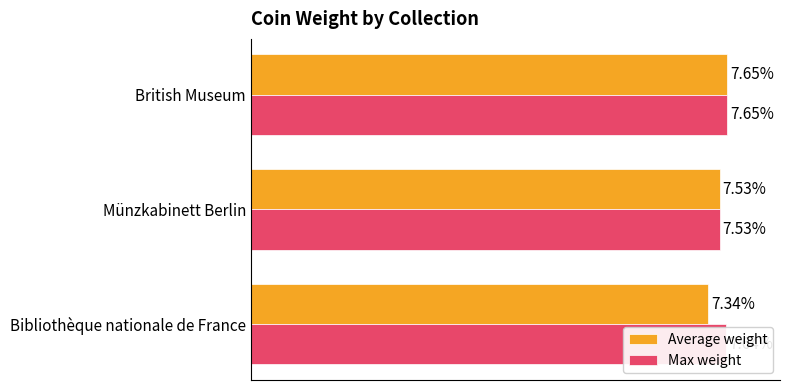

At which category does the chart reach its minimum across all series?

Bibliothèque nationale de France